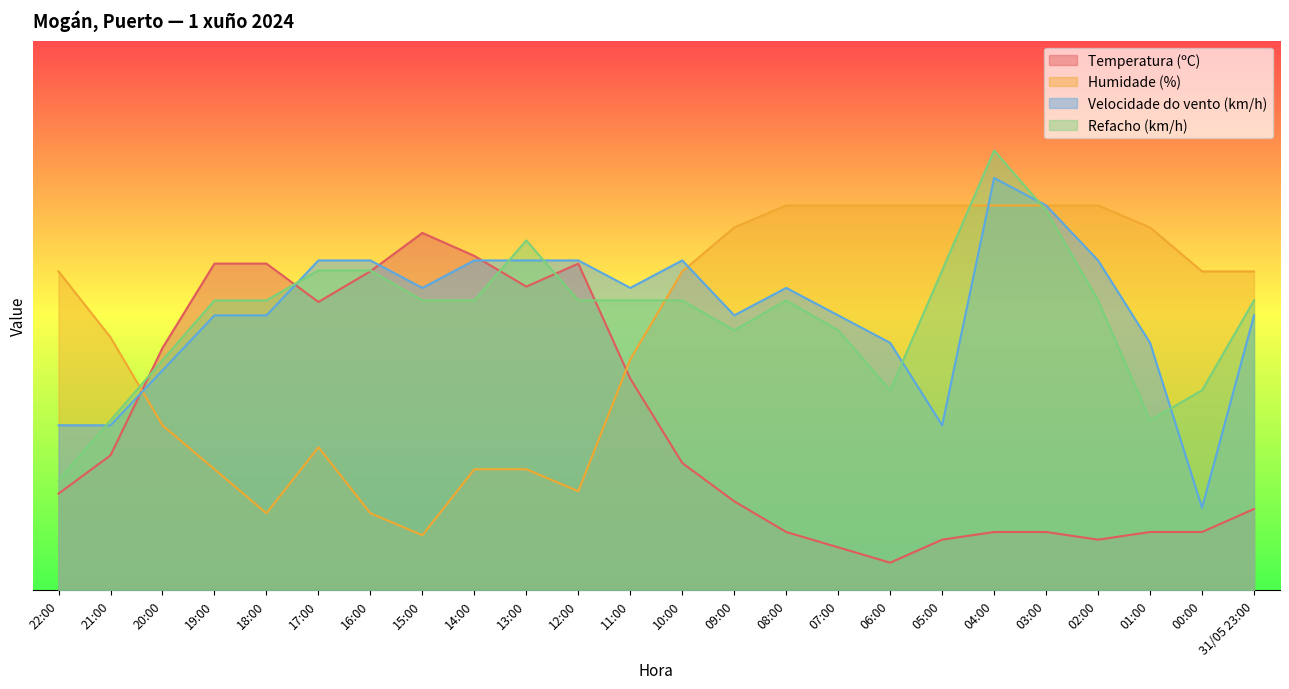

Which series has the largest range (max minus min)?

Temperatura (ºC)